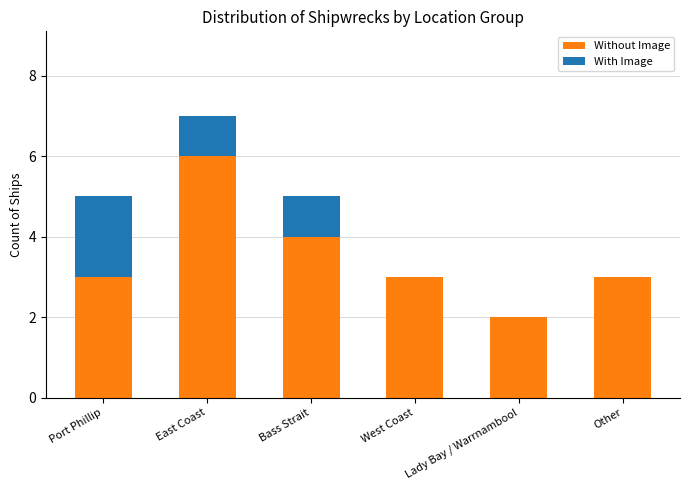

Is it true that Without Image equals 5 at Port Phillip?

False